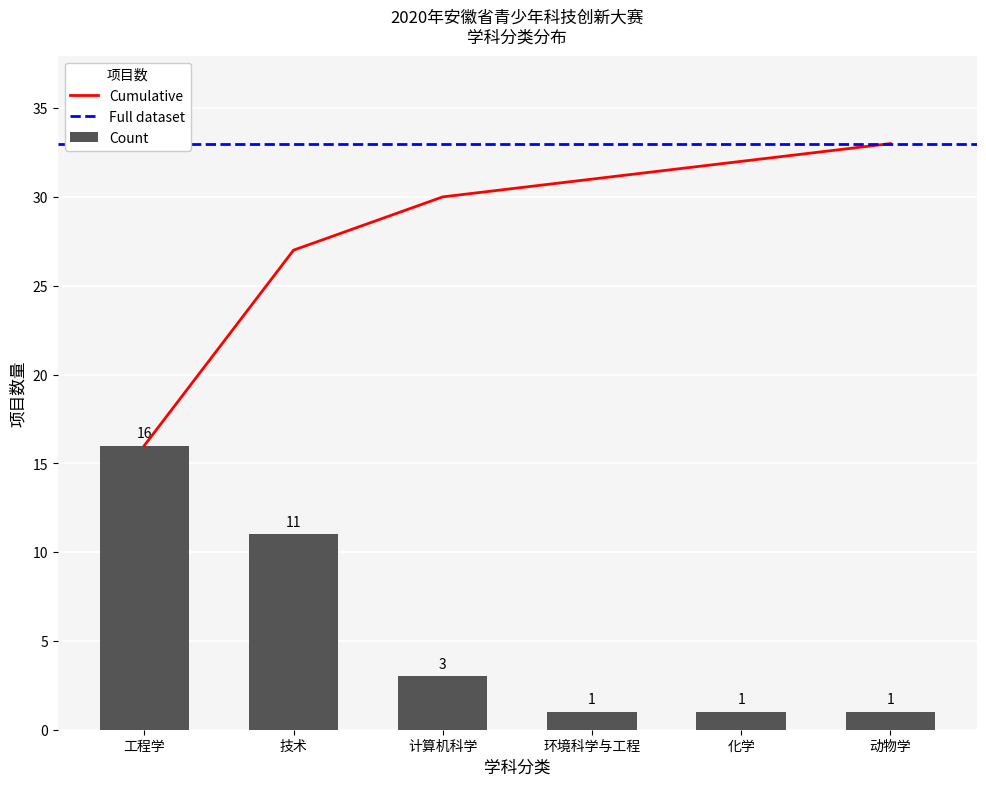

What is the label of the 1st bar from the right?

动物学